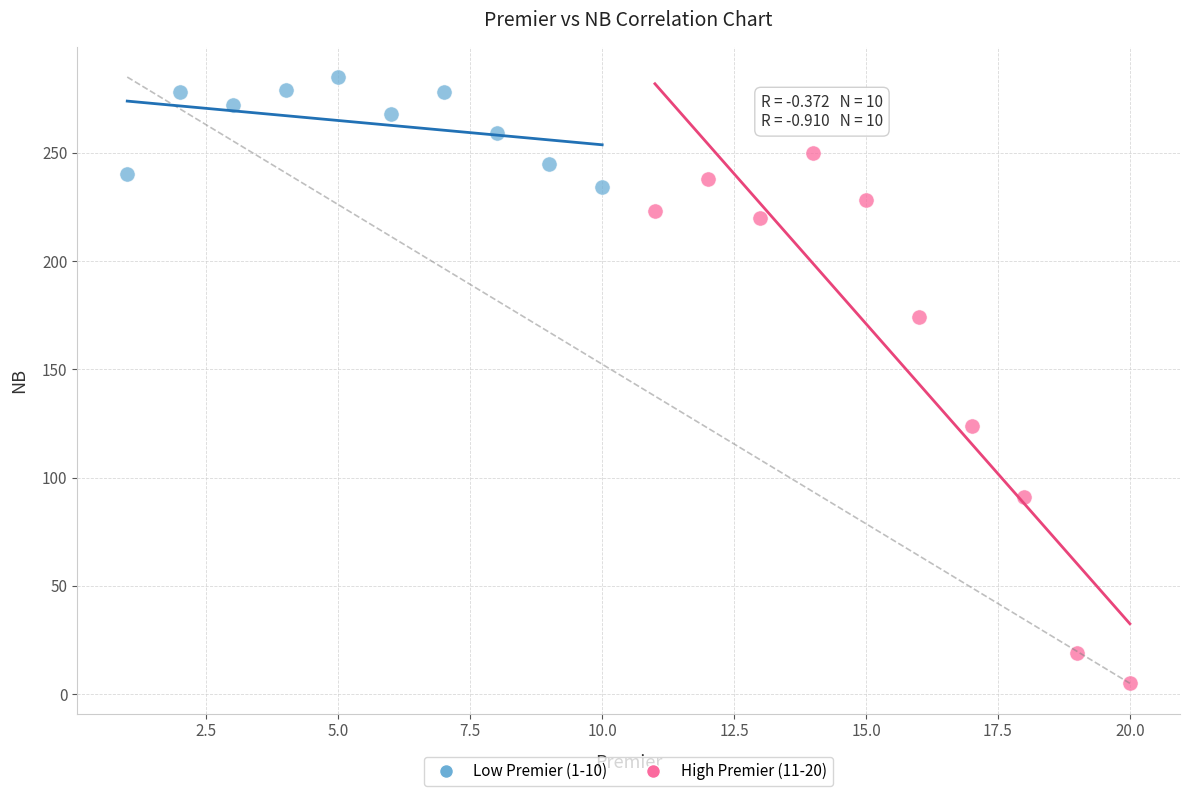

What are all the series names shown in the legend?

Low Premier (1-10), High Premier (11-20)